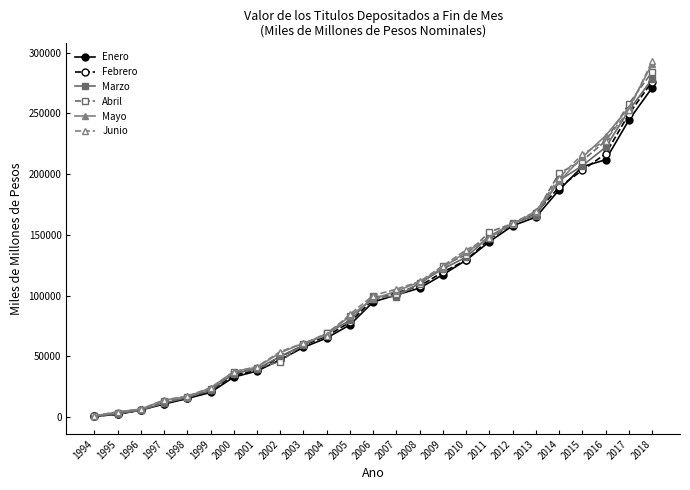

The Febrero series shows 249467.4 at 2017. True or false?

True